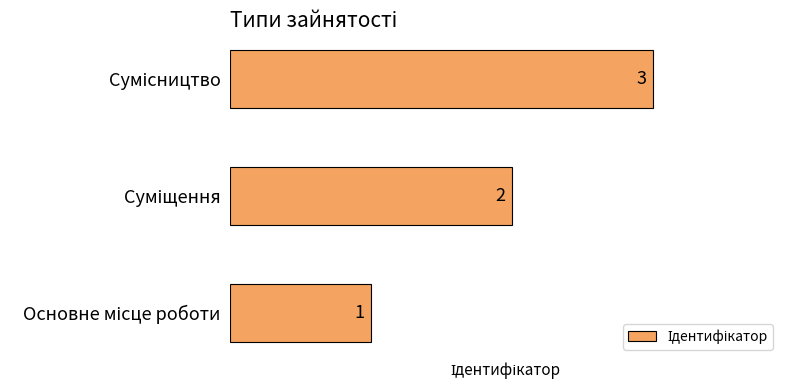

What is the sum of all values?

6